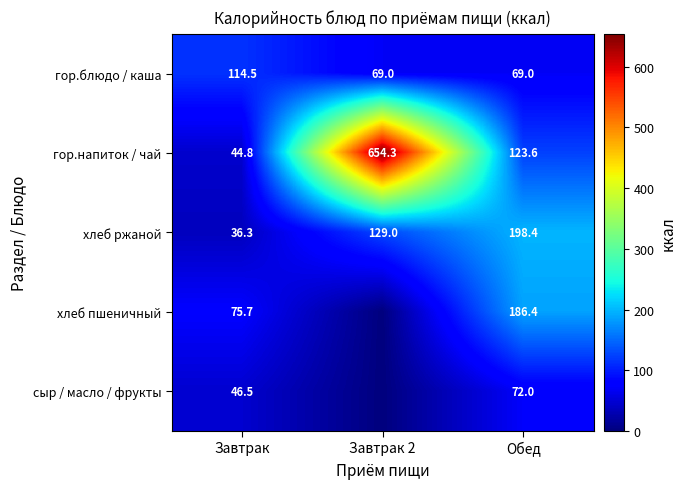

List the labels in order of гор.напиток / чай value, smallest first.

Завтрак, Обед, Завтрак 2